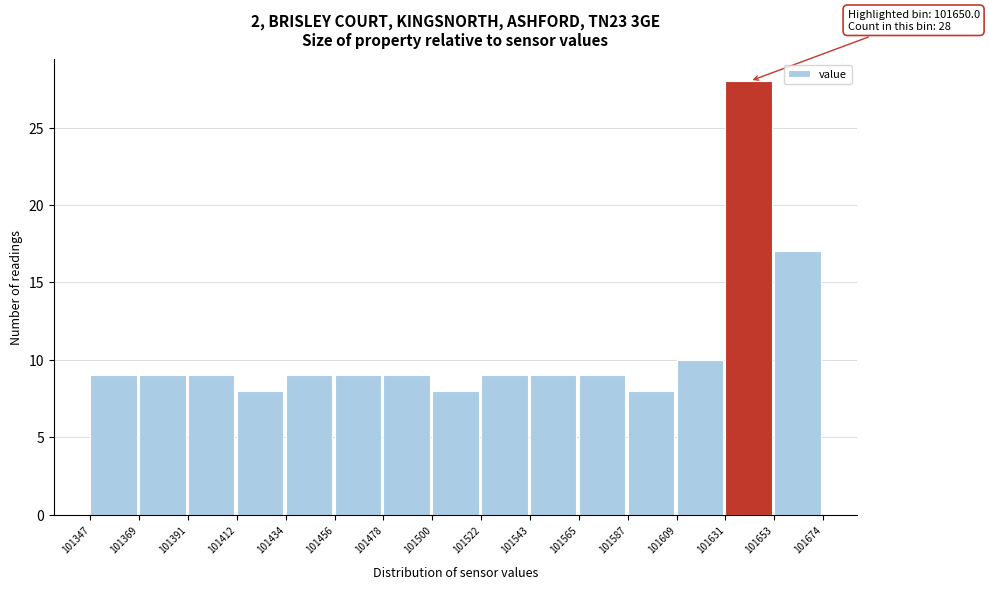

Over which range of the x-axis is the bar tallest?

101631 to 101653